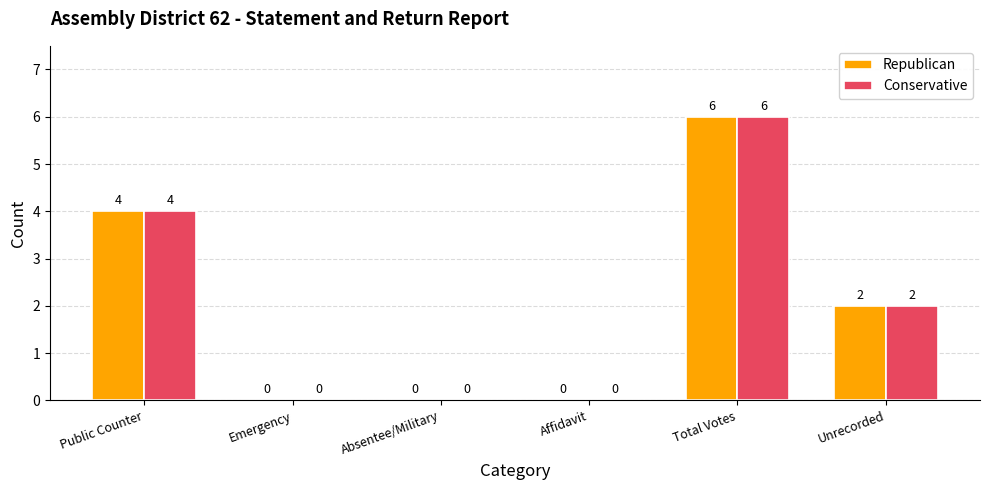

What are all the series names shown in the legend?

Republican, Conservative